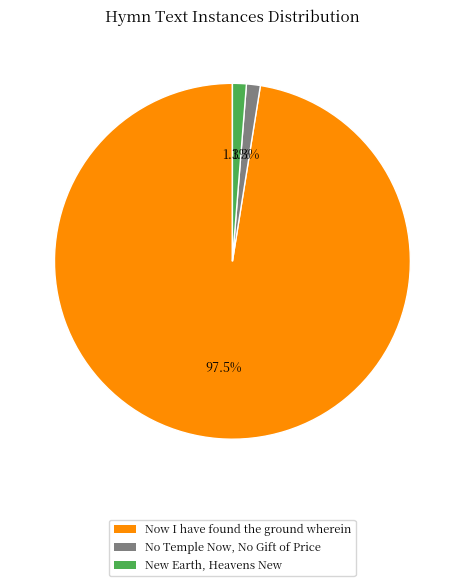

Combined, do No Temple Now, No Gift of Price and New Earth, Heavens New account for over 50%?

No